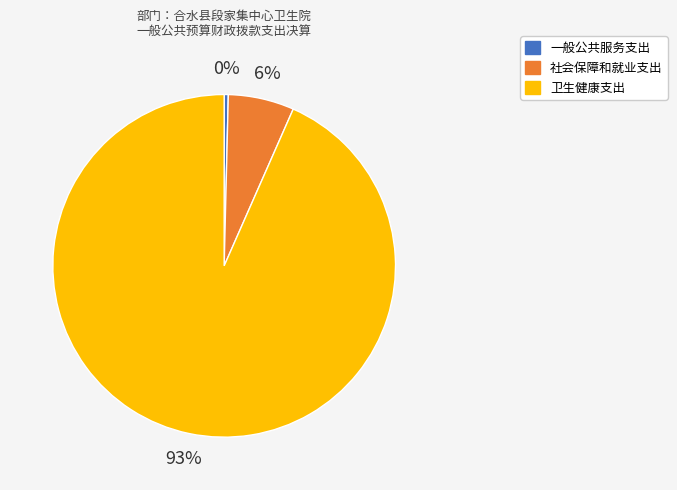

Rank the categories by value from highest to lowest.

卫生健康支出, 社会保障和就业支出, 一般公共服务支出